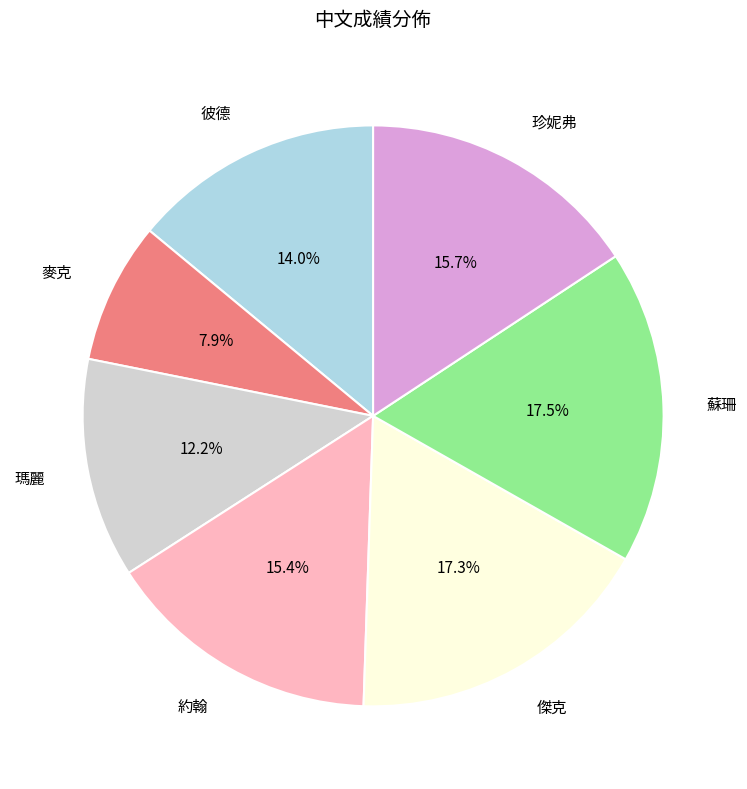

Which slice is the smallest?

麥克